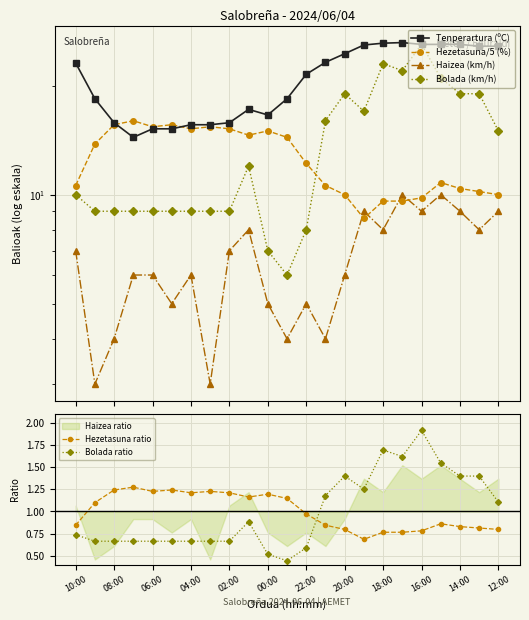

Which series ends up on top after the final intersection of Hezetasuna ratio and Bolada ratio?

Bolada ratio